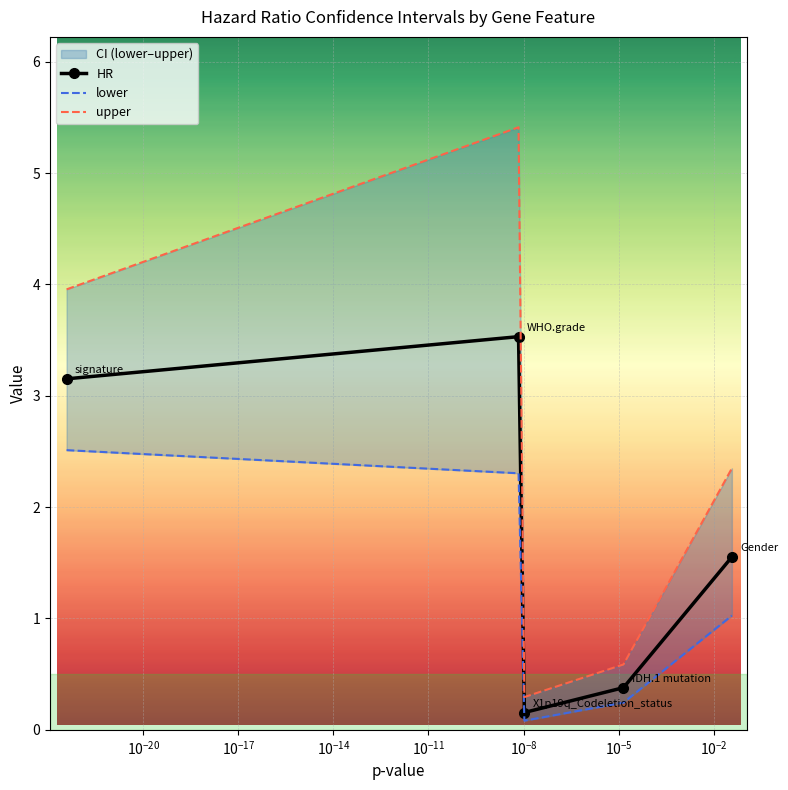

What is the value of the HR point at the 5th from the left?

1.6